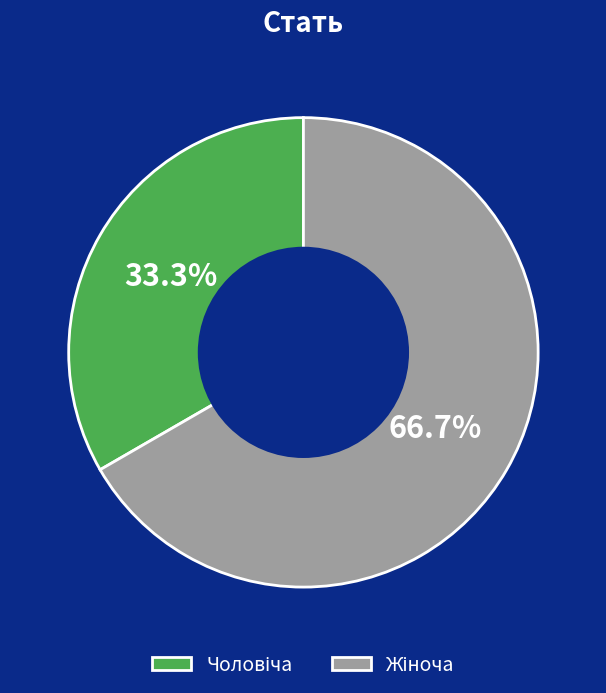

Is there a majority slice in this chart?

Yes